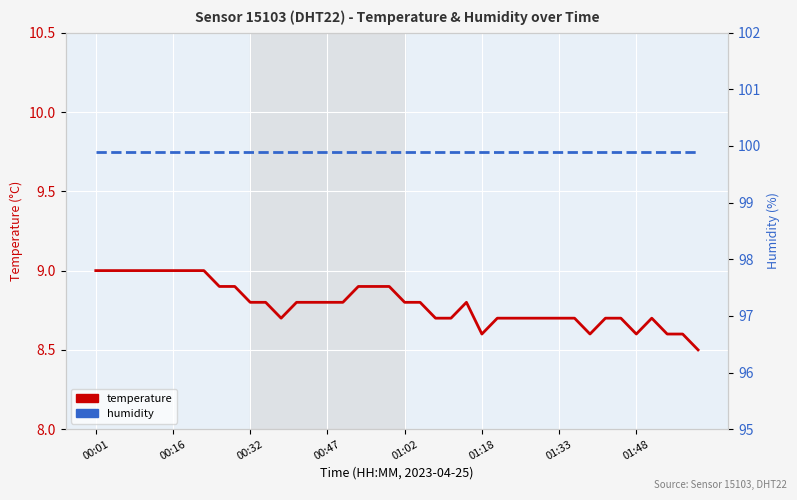

At how many categories does at least one series exceed 92?

40